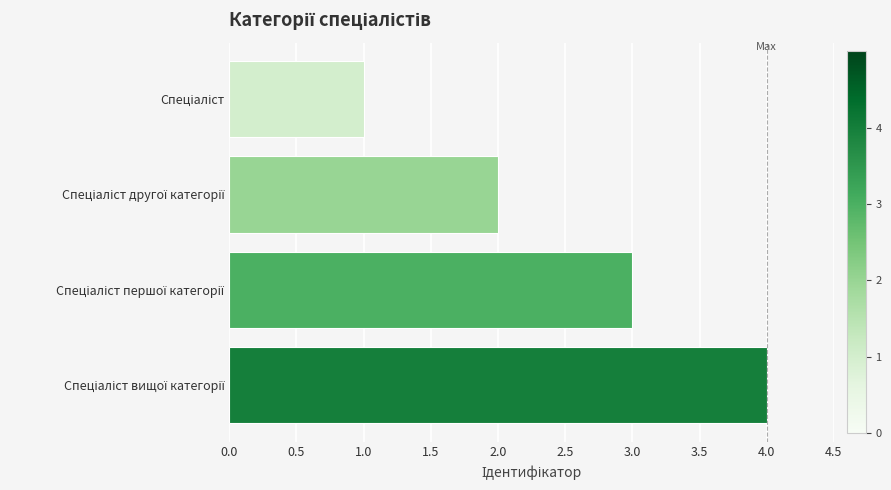

What is the sum of all values?

10